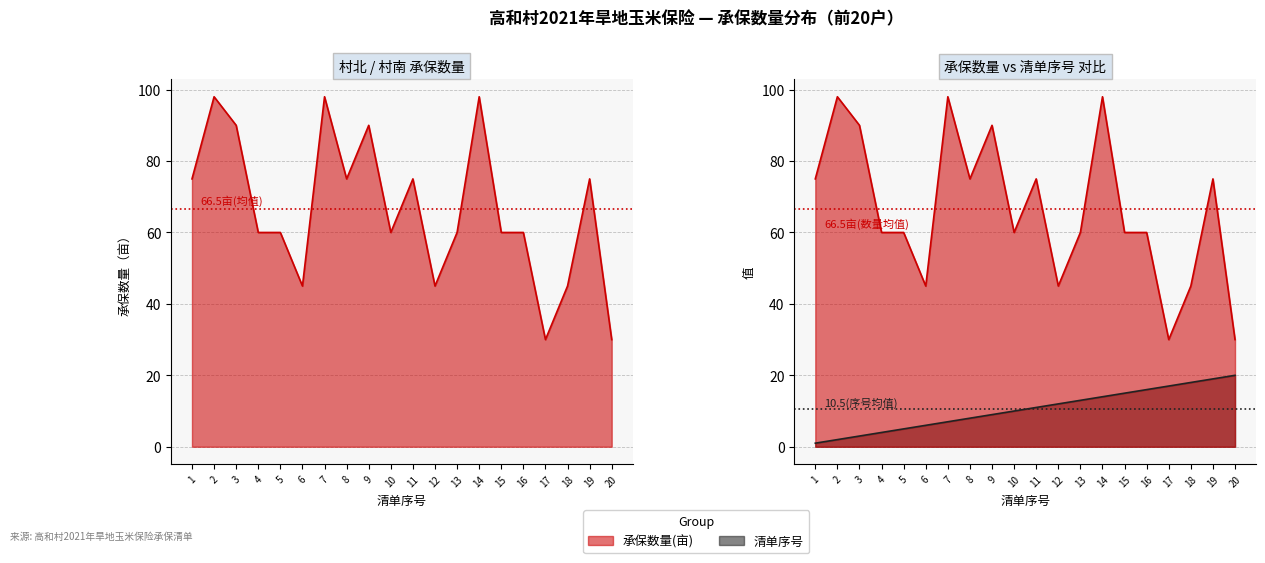

True or false: 承保数量(亩) and 序号 intersect in this chart.

False